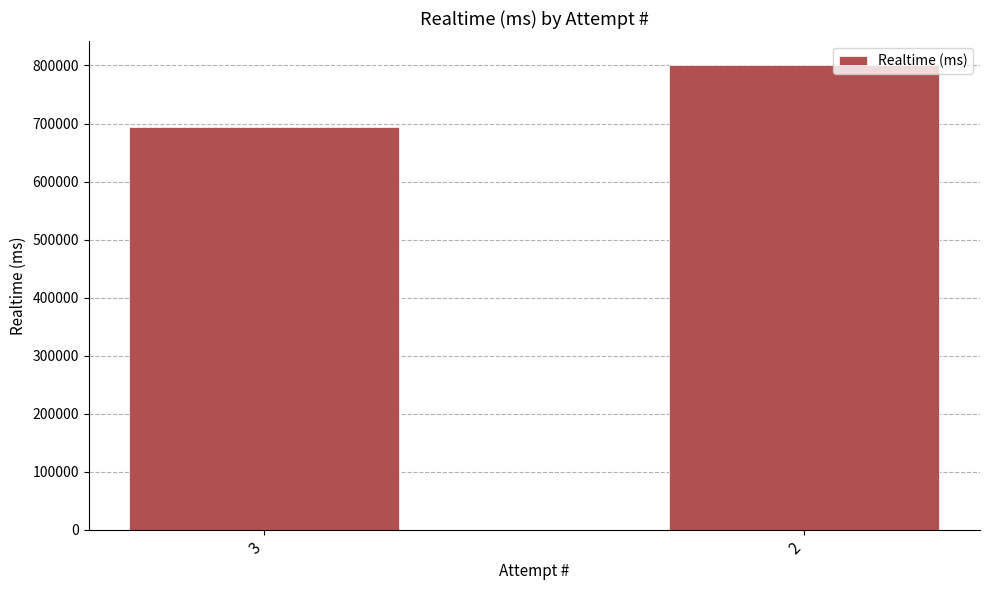

Rank the categories by value from highest to lowest.

2, 3